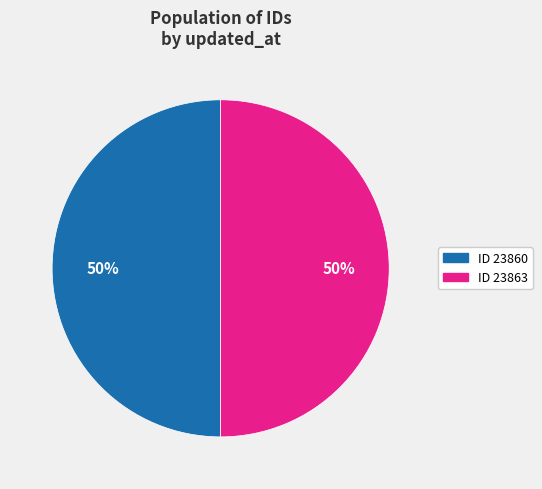

Count the number of slices in the pie.

2